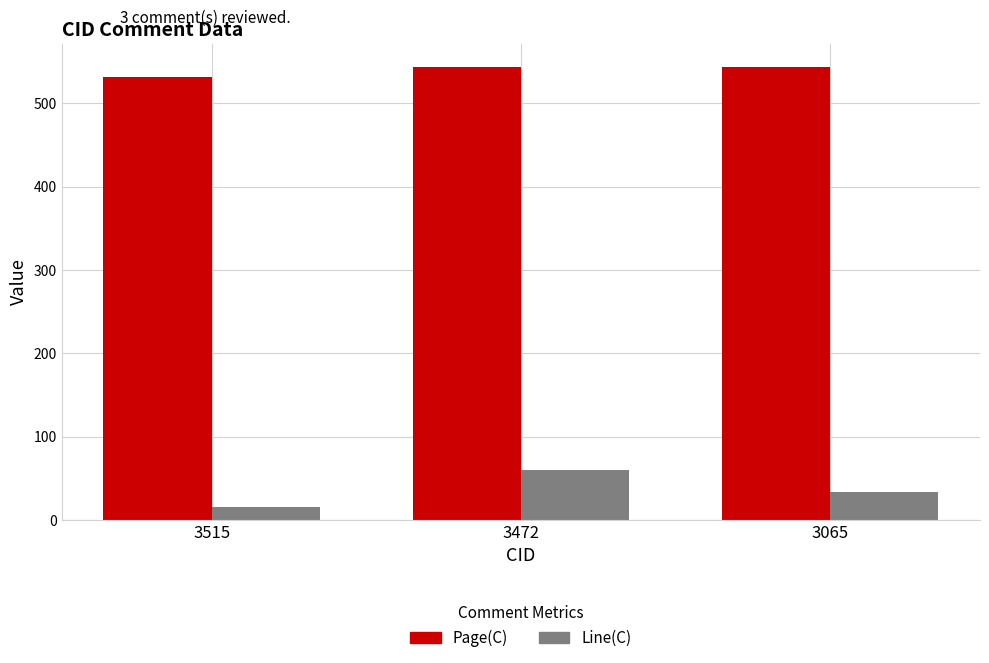

How many data points in Line(C) are less than 33?

1